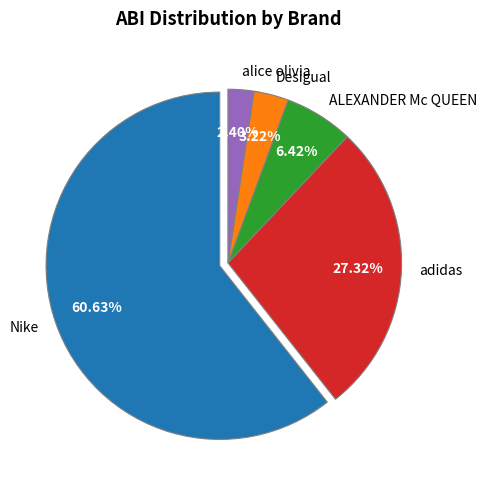

Do ALEXANDER Mc QUEEN and adidas together represent more than half of the pie?

No